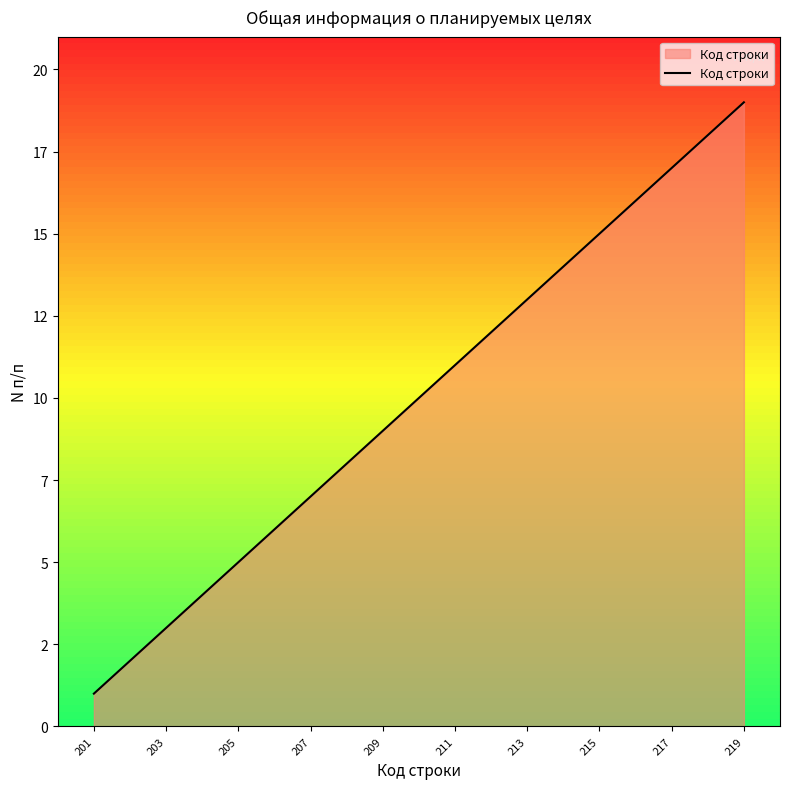

Is this an area chart (filled region under the line)?

Yes